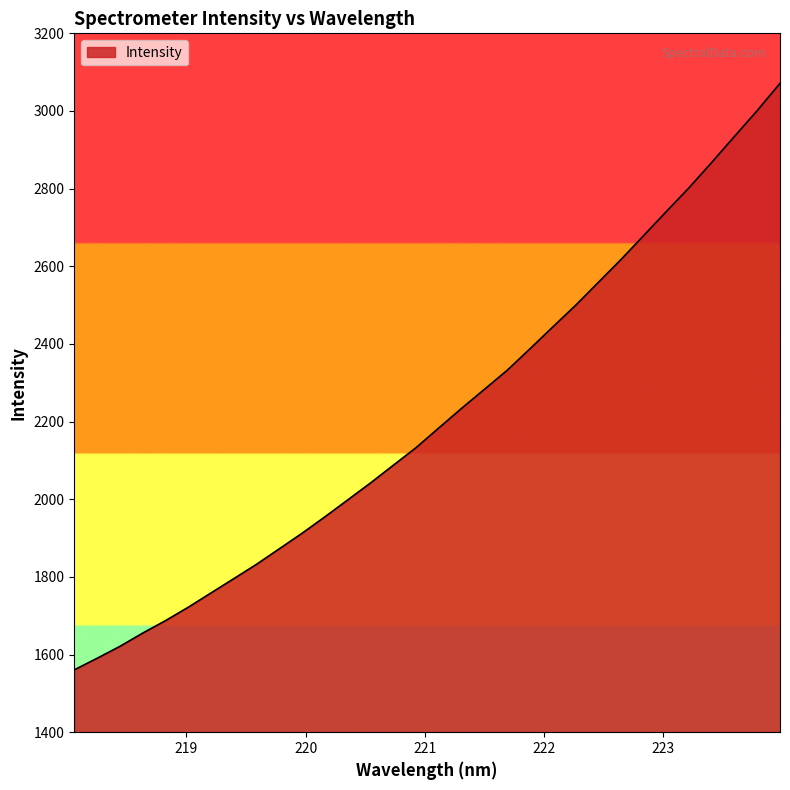

What is the minimum value shown in the chart?

1560.6